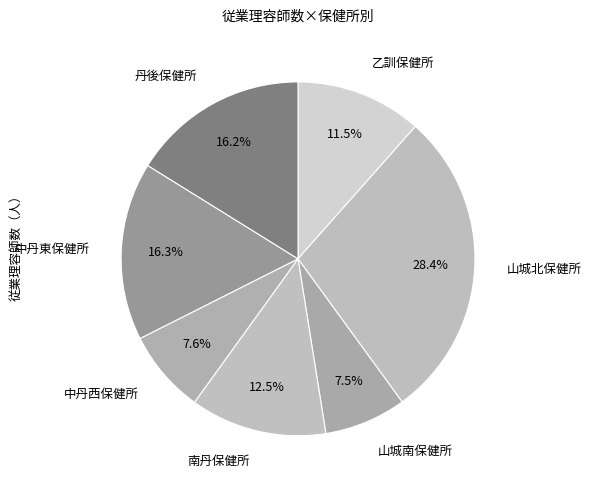

The 中丹東保健所 slice represents 16% of the pie. True or false?

True